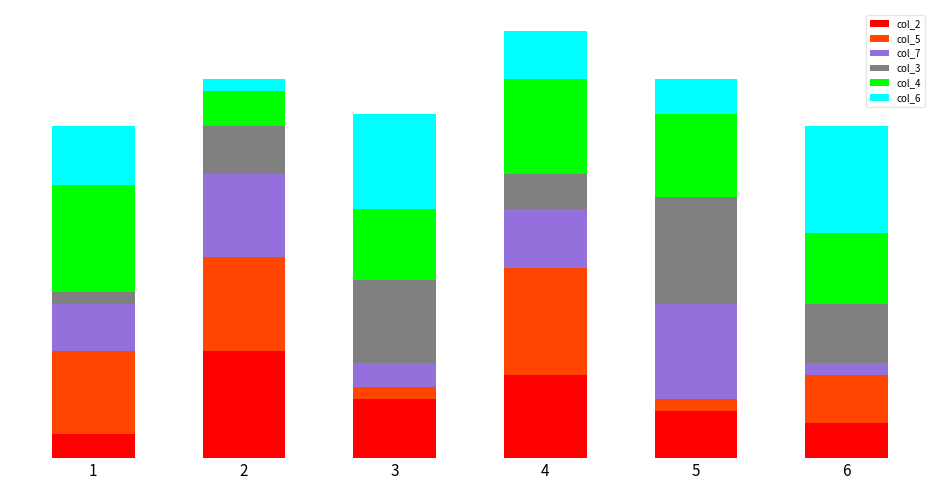

The col_5 series shows 1 at 3. True or false?

True